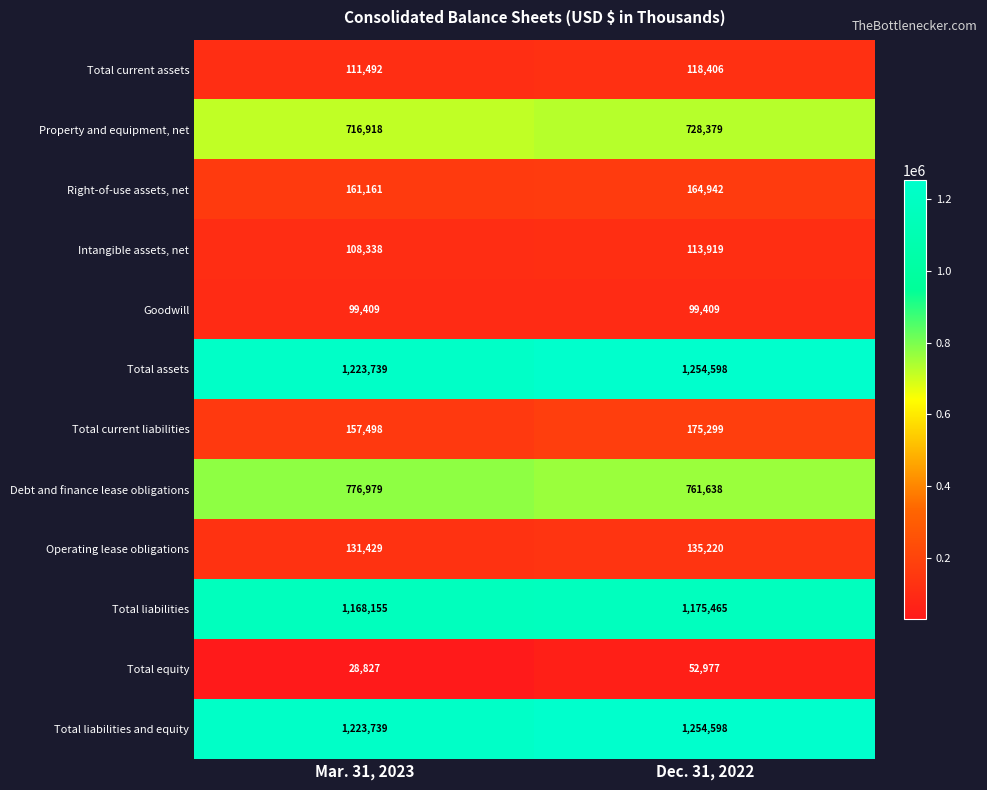

What is the highest value of the Property and equipment, net series?

728379